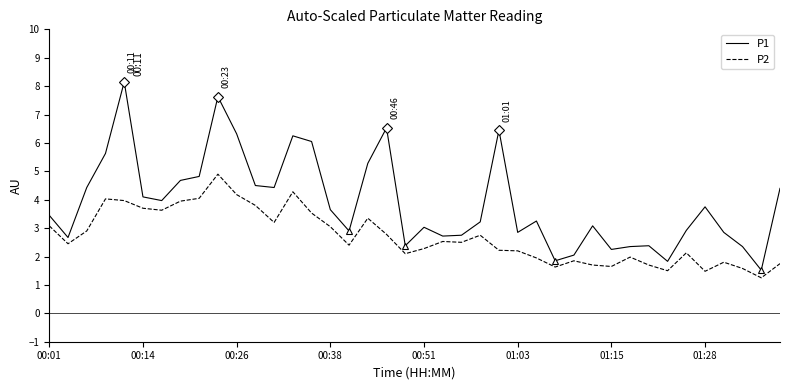

In P1, how many points are higher than both neighbors (excluding endpoints)?

10